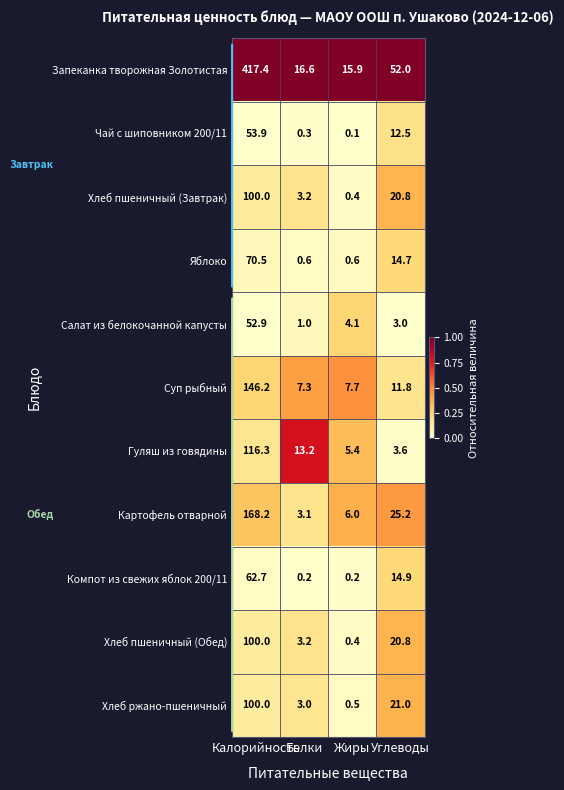

How many distinct data groups are displayed?

11